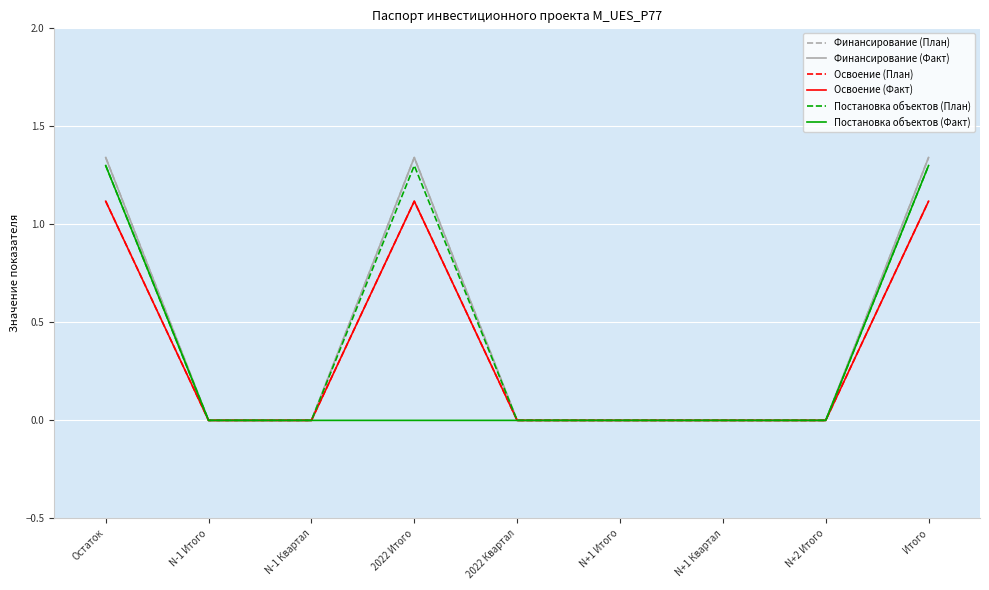

Which series has the largest total across all categories?

Финансирование (План)